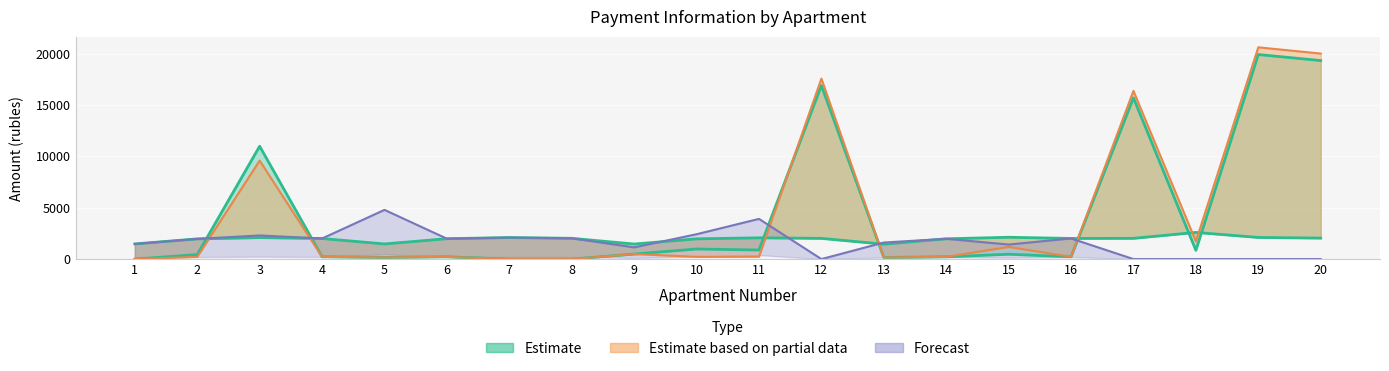

Reading left to right, transcribe all the data shown in this chart.

zadoljennost: 0.0	436.3	10982.5	222.6	163.8	220.5	0.0	0.0	488.1	980.1	880.5	16887.5	160.8	219.4	471.7	223.1	15690.0	852.9	19905.8	19319.0
zadoljennost_peni: 0.0	218.4	9579.0	222.6	163.8	220.5	0.0	0.0	488.1	218.9	230.0	17558.5	161.1	219.4	1179.2	223.1	16362.6	1717.9	20607.0	19999.5
nachisleno: 1473.9	1965.2	2089.3	2003.4	1473.9	1984.3	2094.0	2022.5	1464.4	1970.0	2070.2	2012.9	1450.1	1974.8	2122.7	2008.2	2017.7	2594.9	2103.6	2041.6
uplacheno: 1473.9	1965.2	2300.0	2003.4	4788.5	1984.3	2094.0	2022.5	1139.0	2417.9	3910.3	0.0	1610.9	1974.8	1415.1	2008.2	0.0	0.0	0.0	0.0